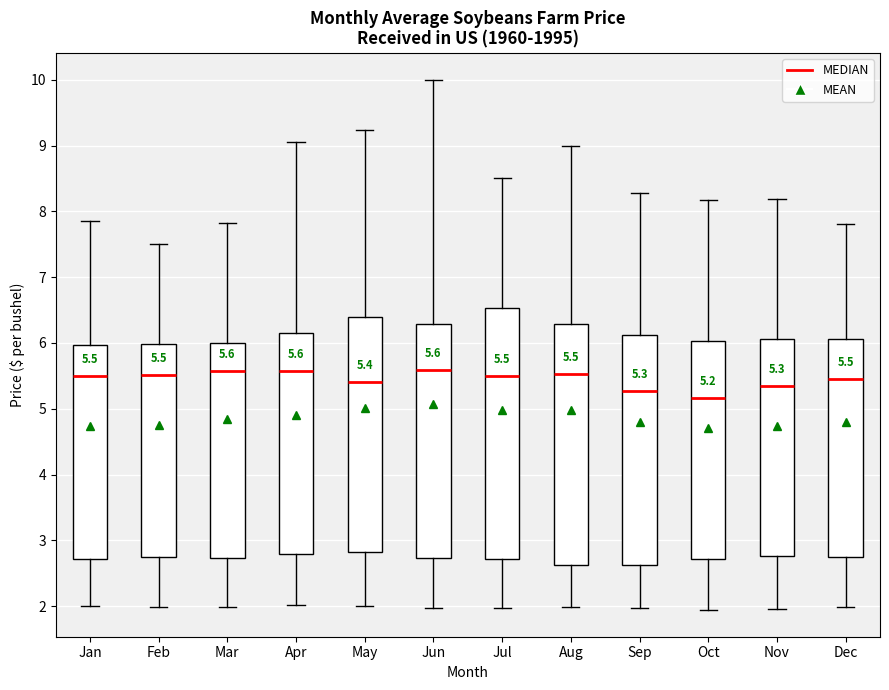

Comparing the boxes themselves (not the whiskers), which one is the tallest?

Jul